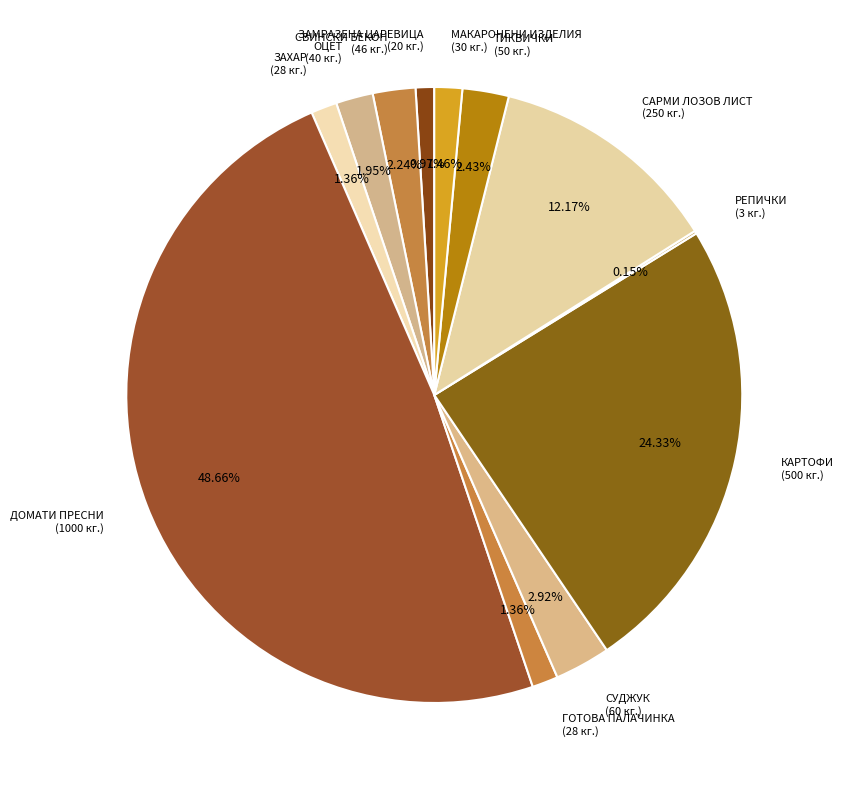

Approximately how many times larger is the value at ДОМАТИ ПРЕСНИ (1000 кг.) compared to ОЦЕТ (40 кг.)?

25.0